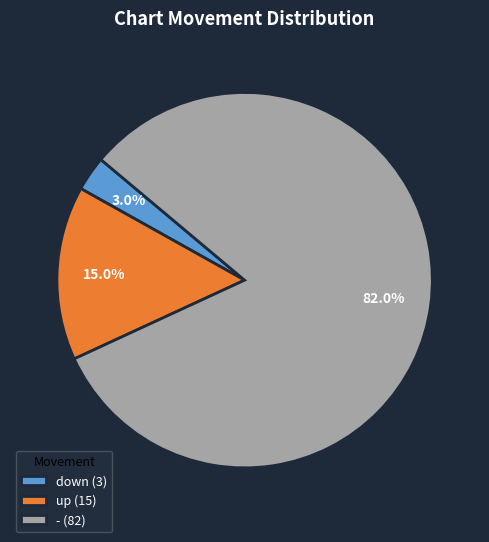

Is there a majority slice in this chart?

Yes